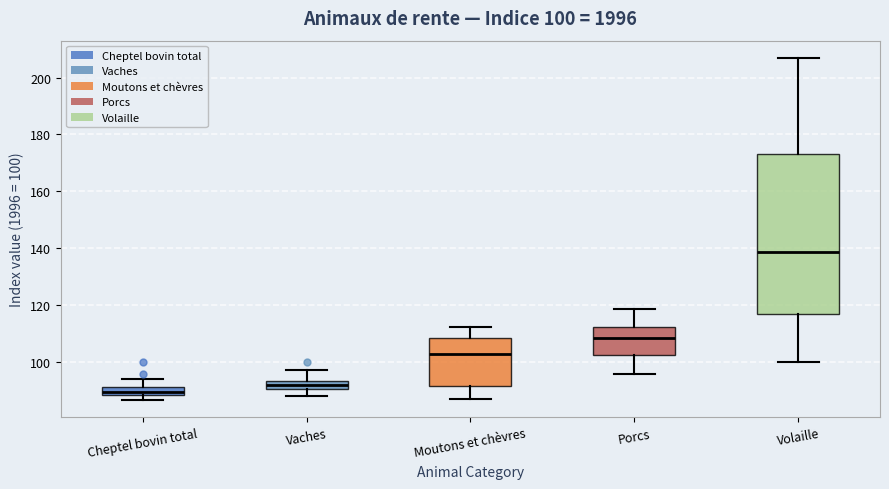

Which box has the highest median line?

Volaille